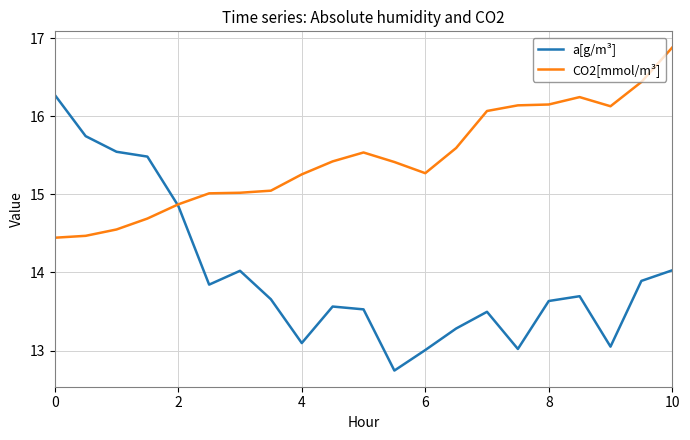

Which series has the widest spread of values?

a[g/m³]